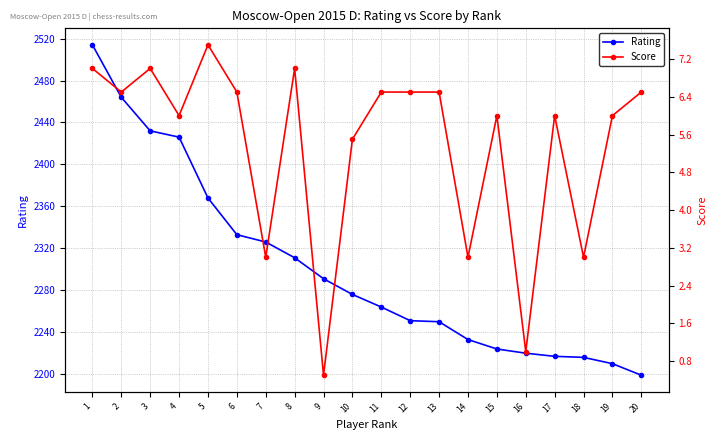

The Score series shows 6.5 at 20. True or false?

True